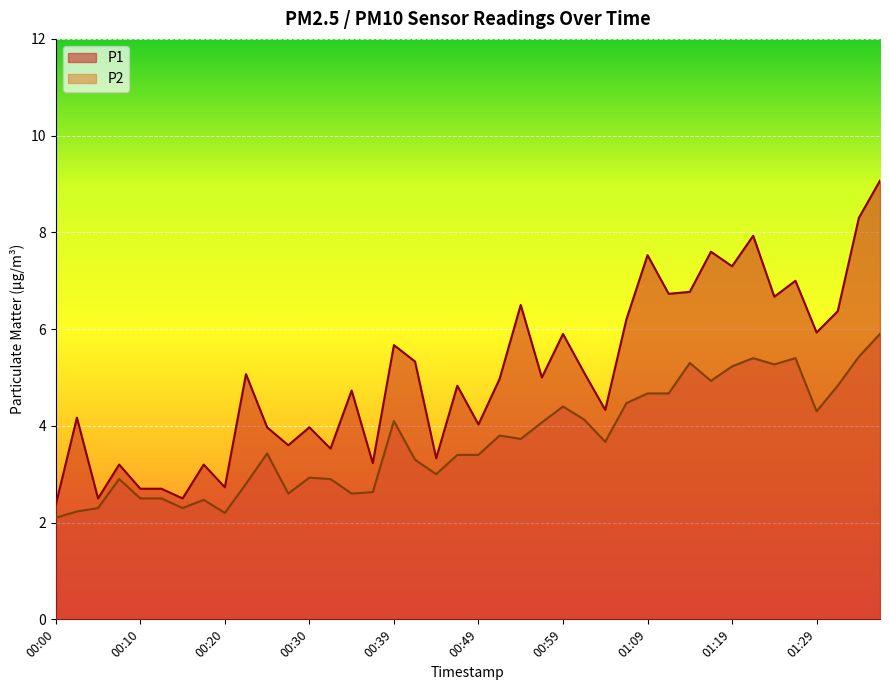

List the series in order of their overall mean, highest first.

P1, P2